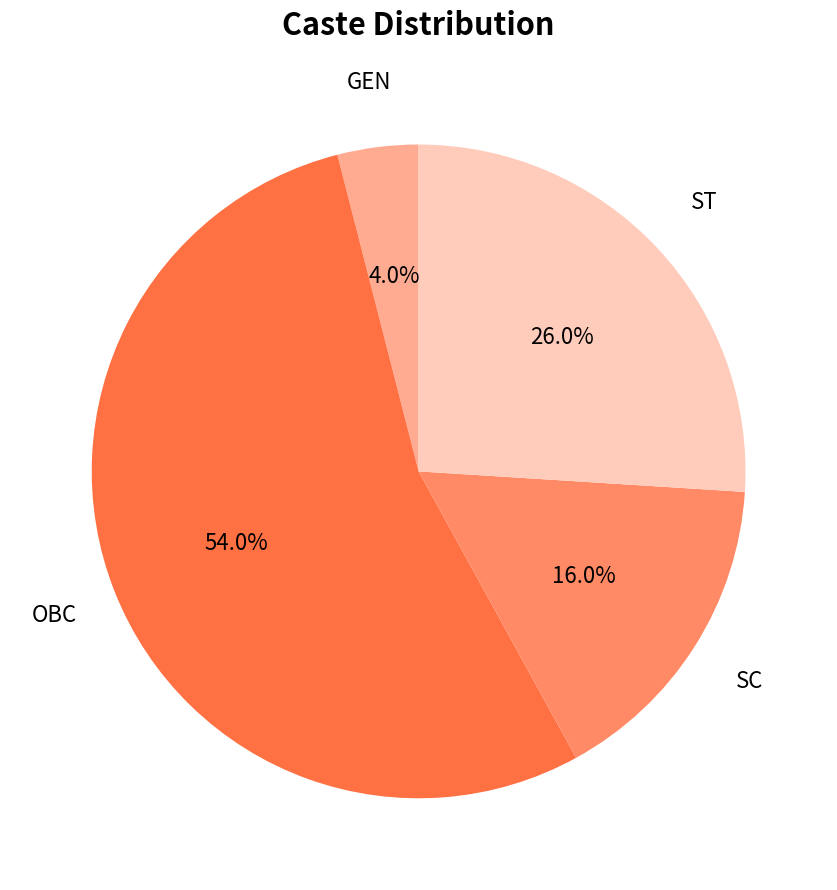

Is there any slice that represents more than half of the pie?

Yes